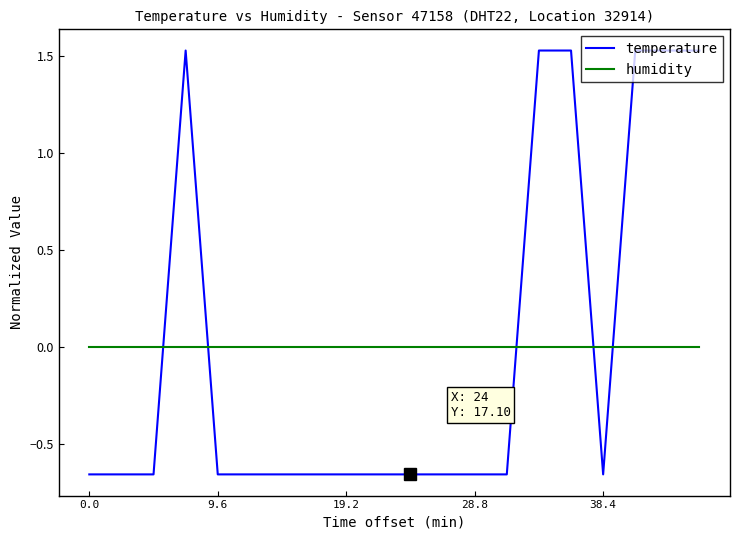

Rank the series by their maximum value, from highest to lowest.

temperature, humidity